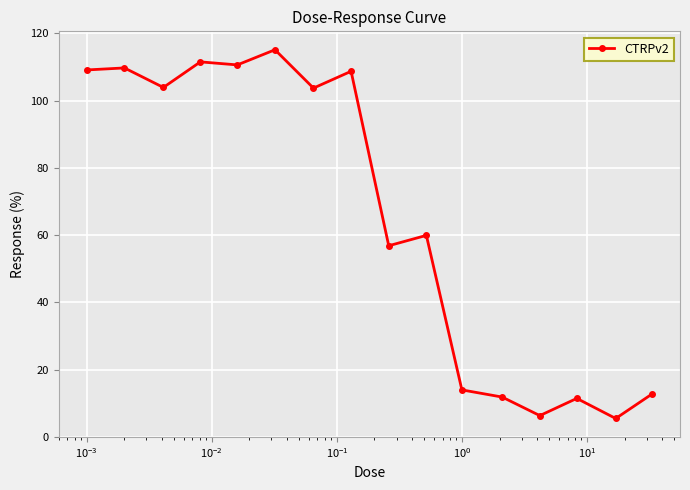

What is the value of the 16th point from the left?

12.7